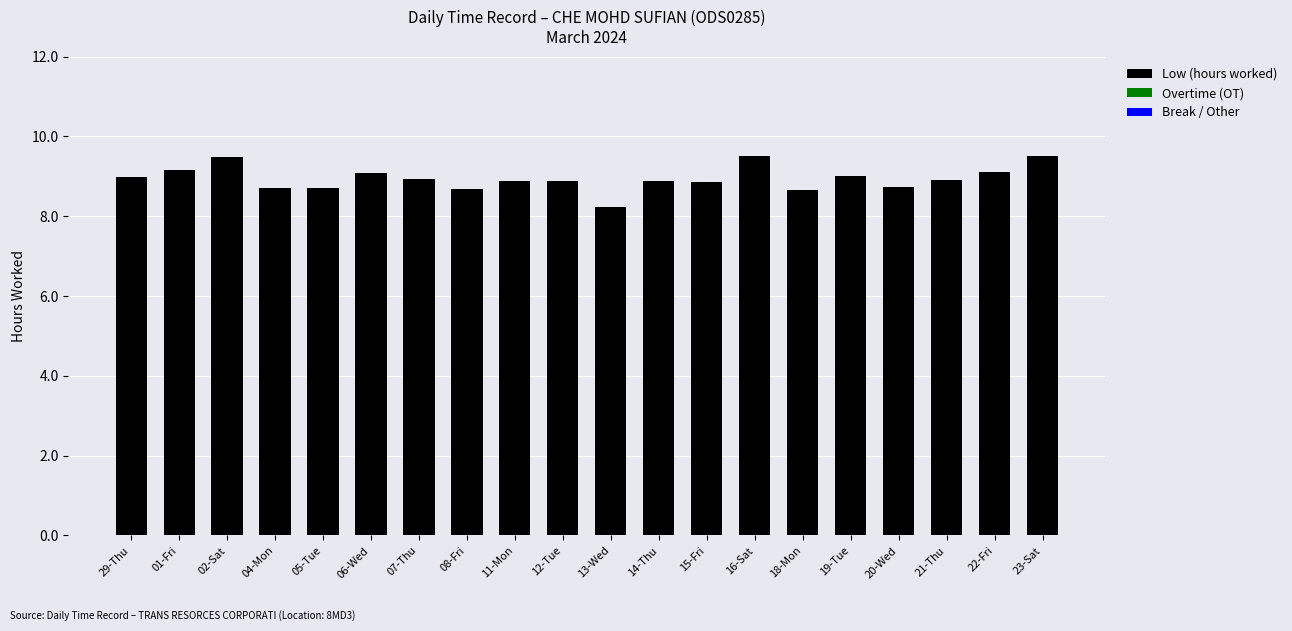

What is the sum of all values?

178.8